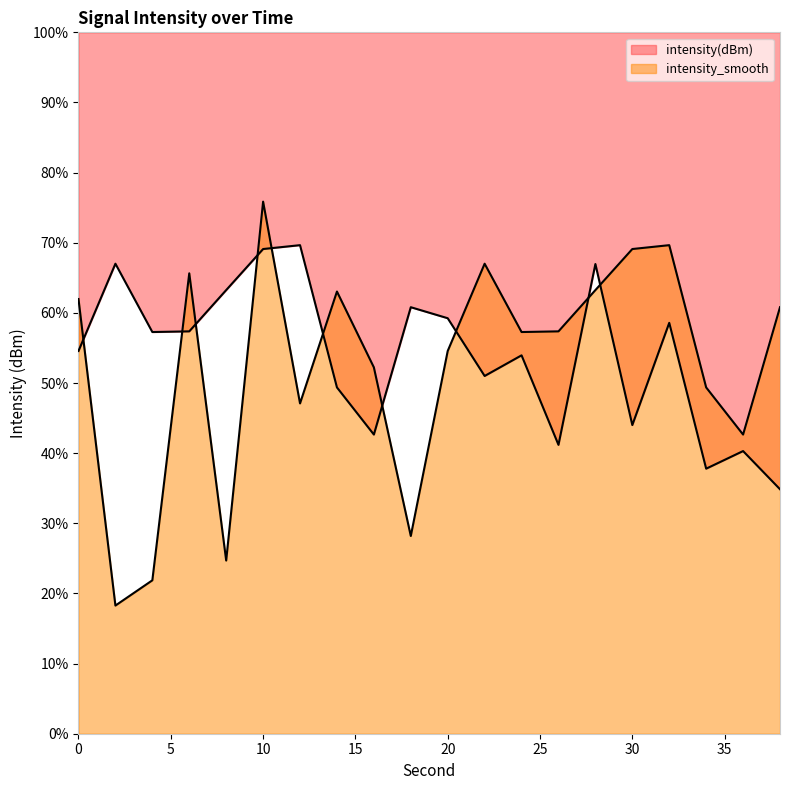

Which has a higher value, 28 or 8?

28